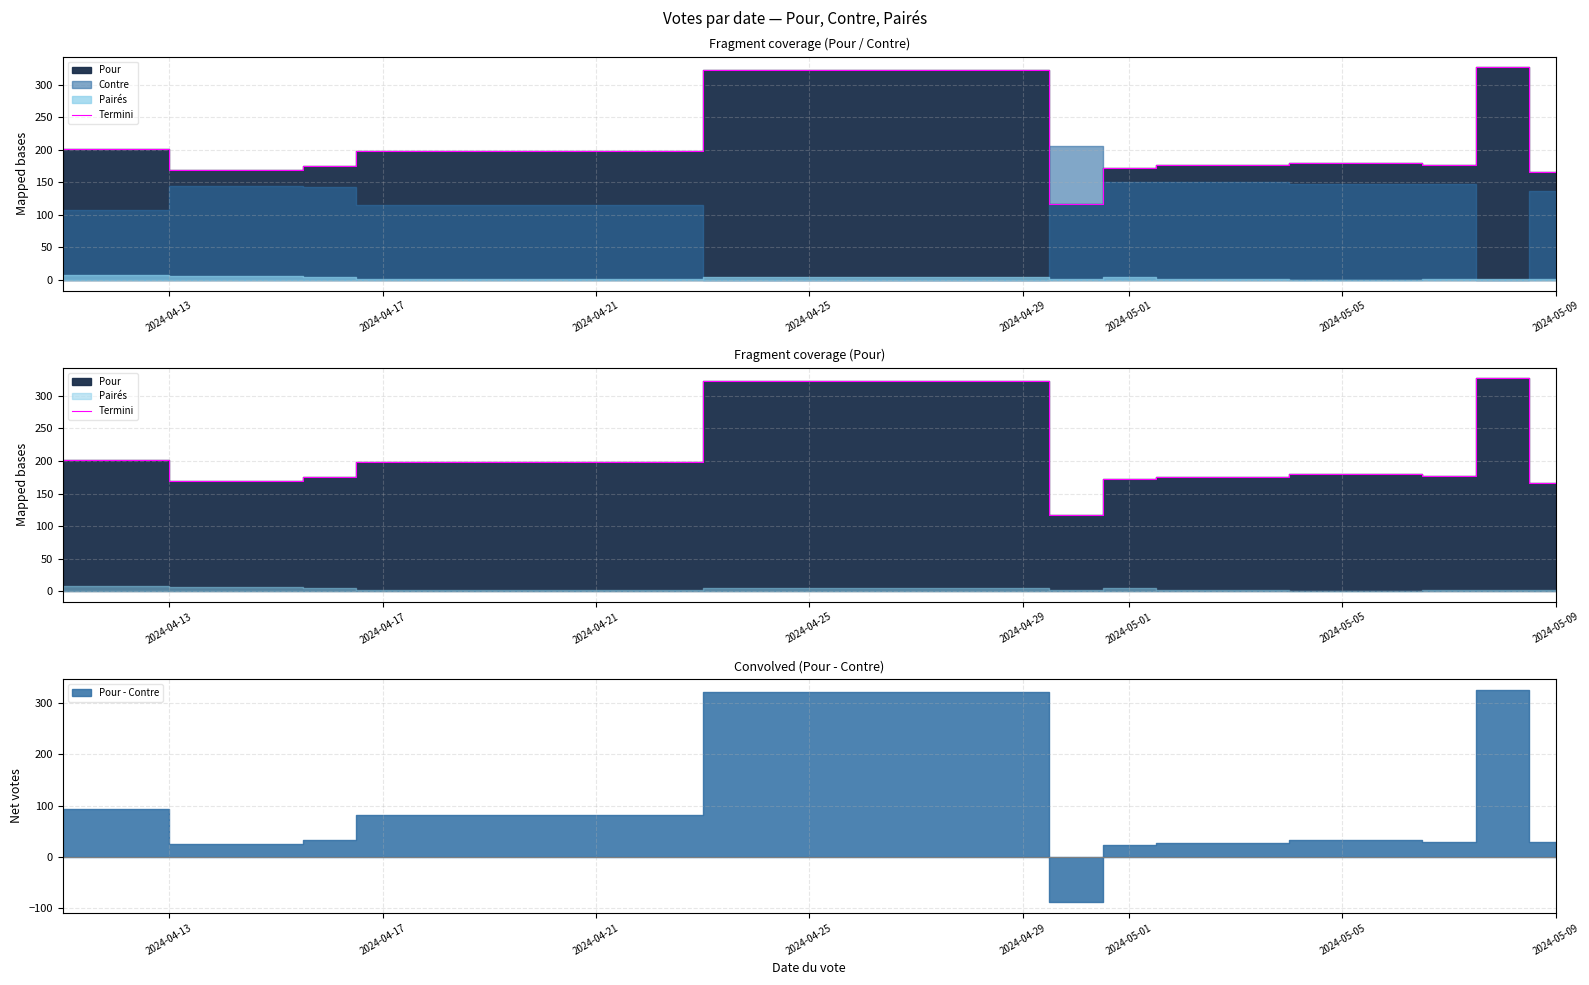

Where does the data first go above 177?

2024-04-13